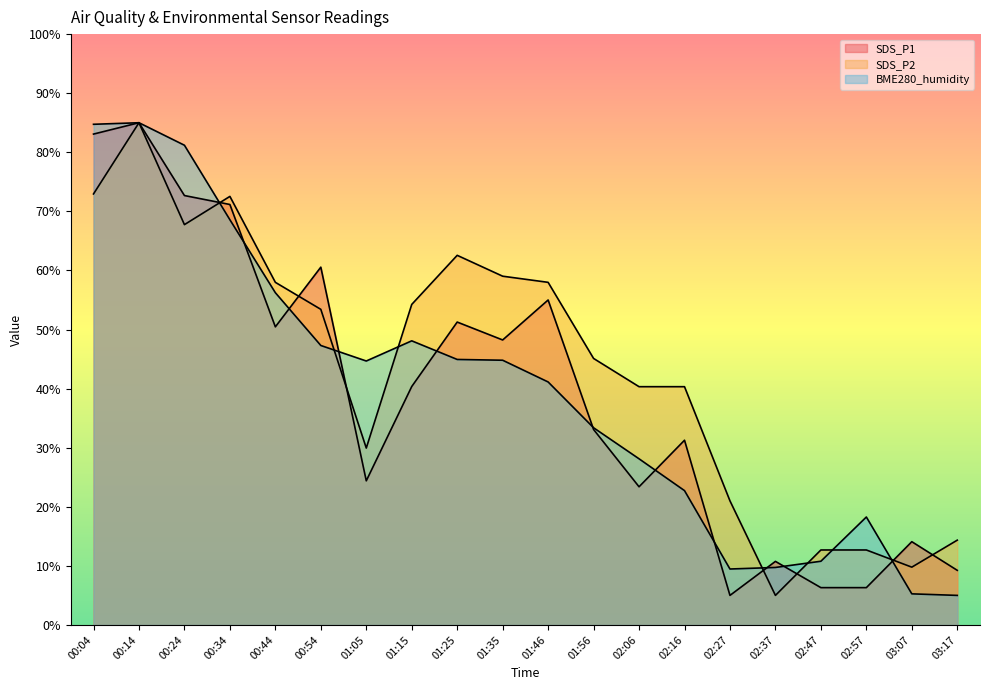

Which has a higher value, 01:35 or 03:17?

01:35